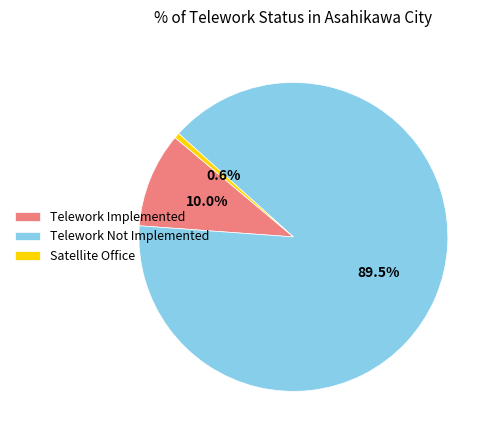

What percentage do Telework Not Implemented and Telework Implemented together represent?

99.4%